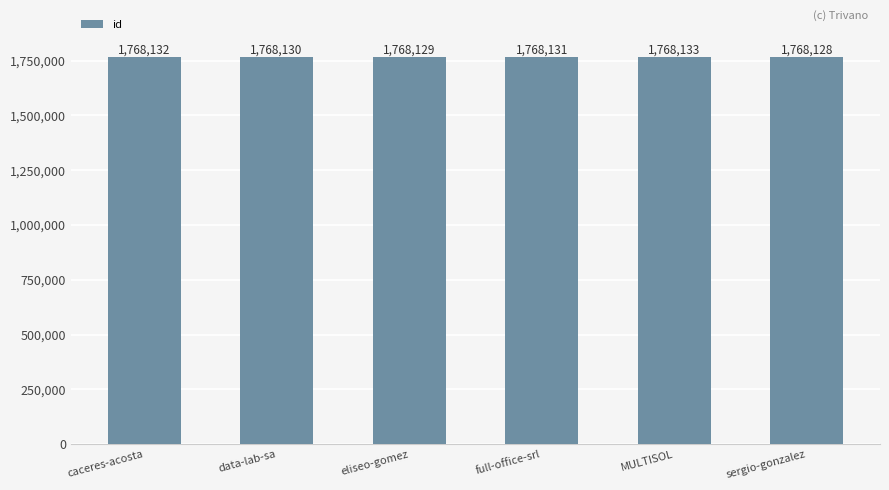

Read the value at caceres-acosta.

1768132